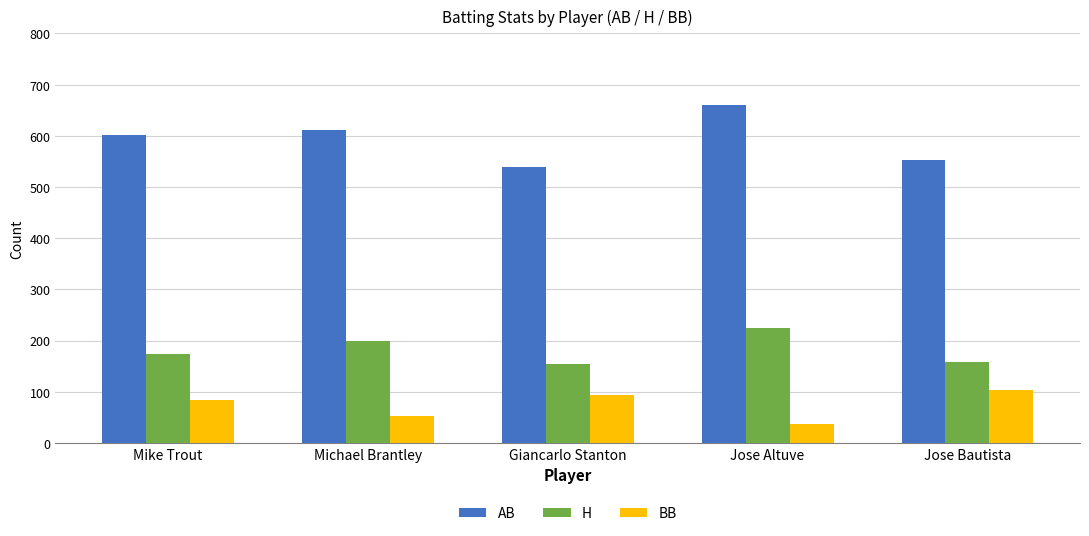

True or false: BB has a value of 27 at Mike Trout.

False